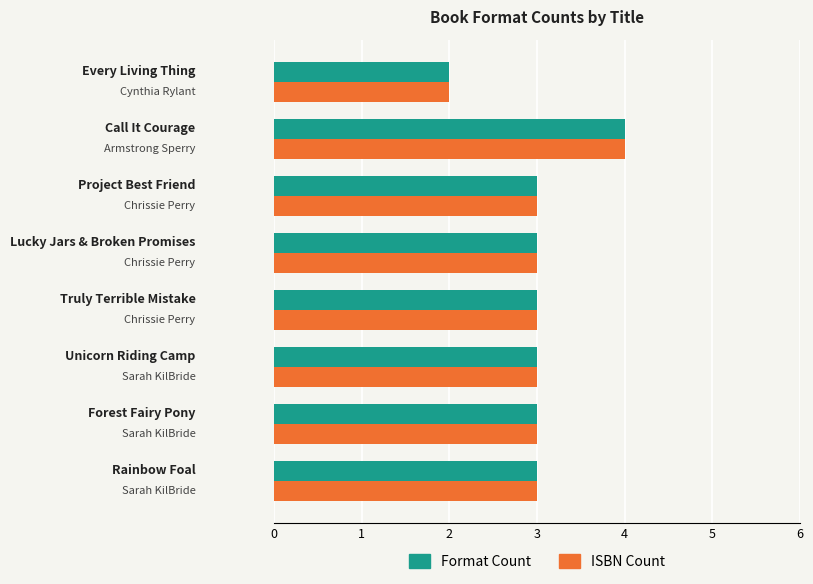

What is the greatest value displayed?

4